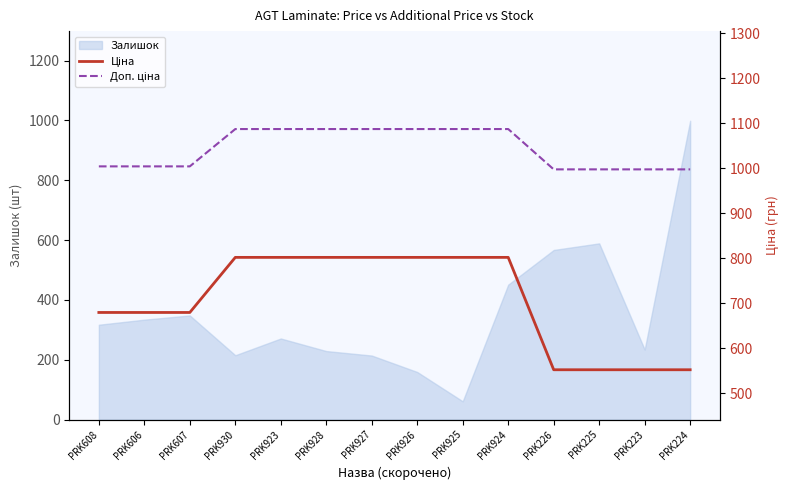

How many lines are shown in the chart?

2